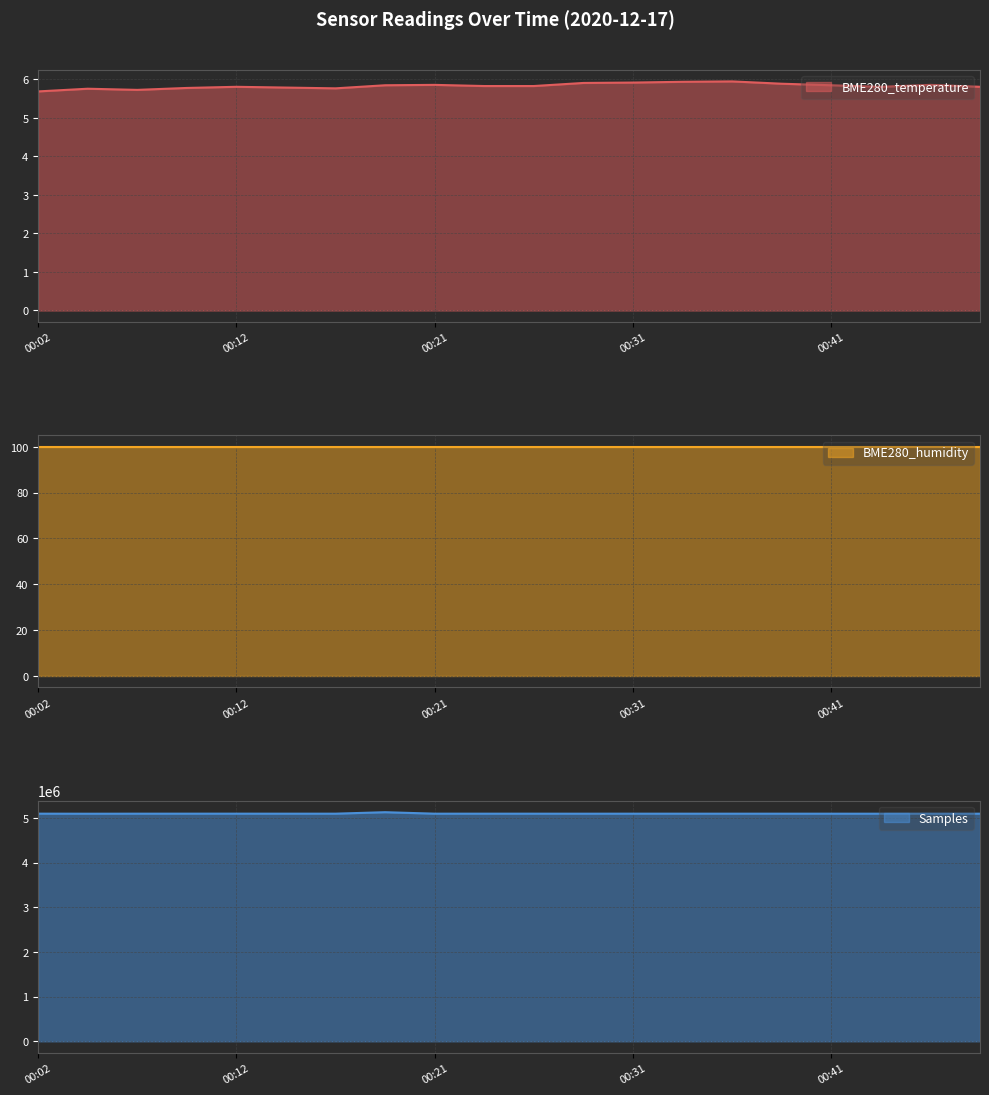

Which series has the widest spread of values?

Samples